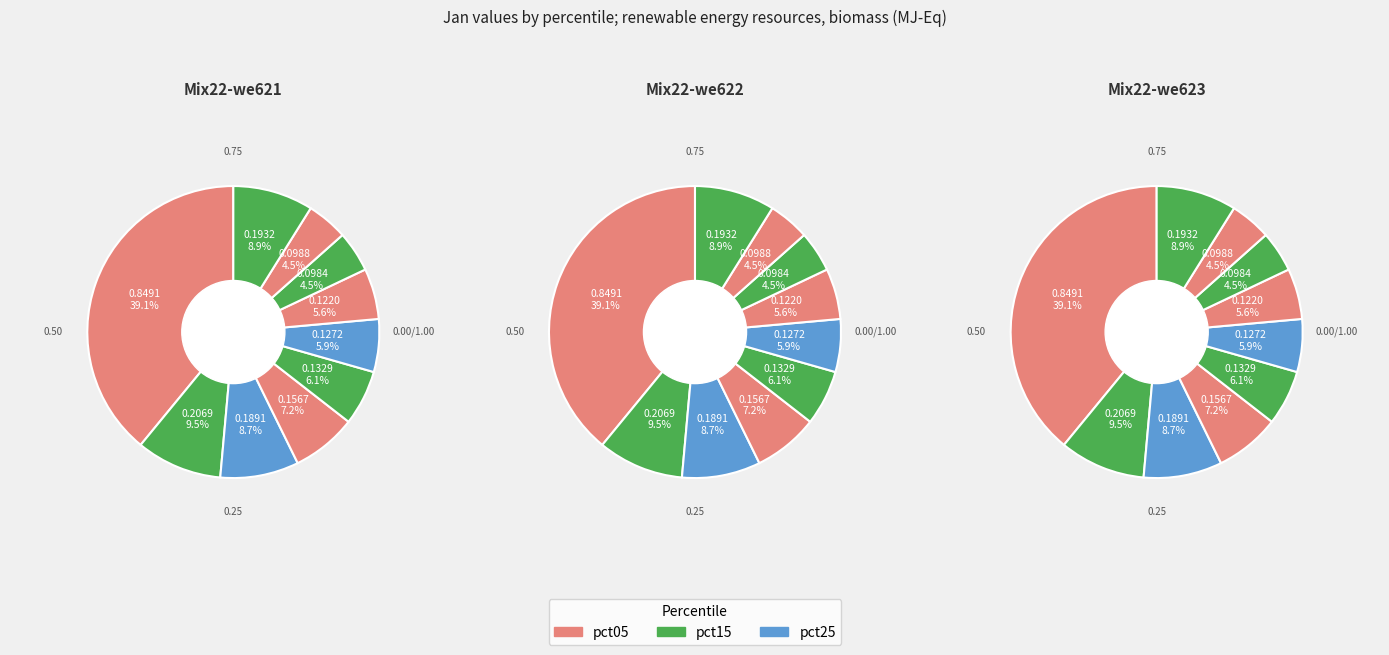

Which category has the biggest portion of the pie?

pct05